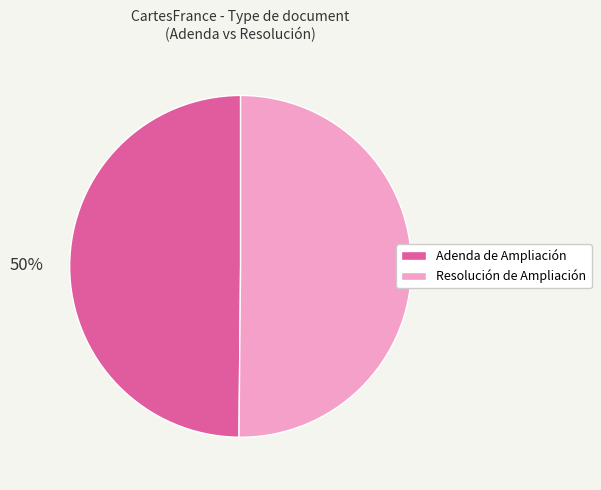

Combined, do Adenda de Ampliación and Resolución de Ampliación account for over 50%?

Yes